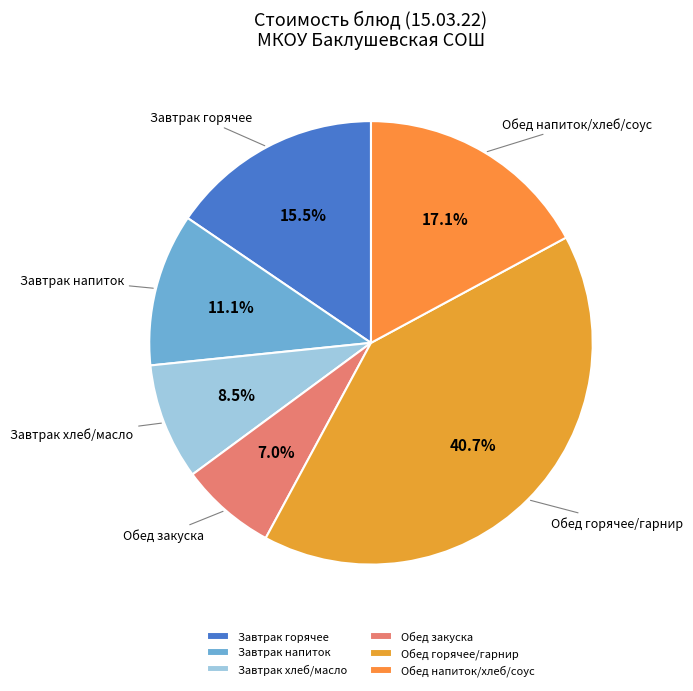

Rank the categories by value from lowest to highest.

Обед закуска, Завтрак хлеб/масло, Завтрак напиток, Завтрак горячее, Обед напиток/хлеб/соус, Обед горячее/гарнир